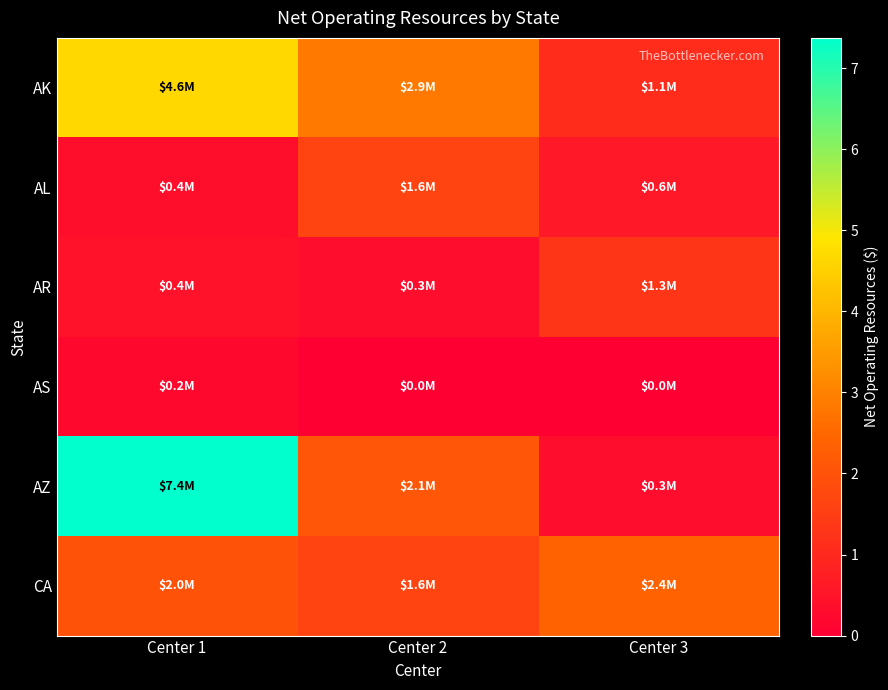

List the series in order of their peak value, highest first.

AZ, AK, CA, AL, AR, AS